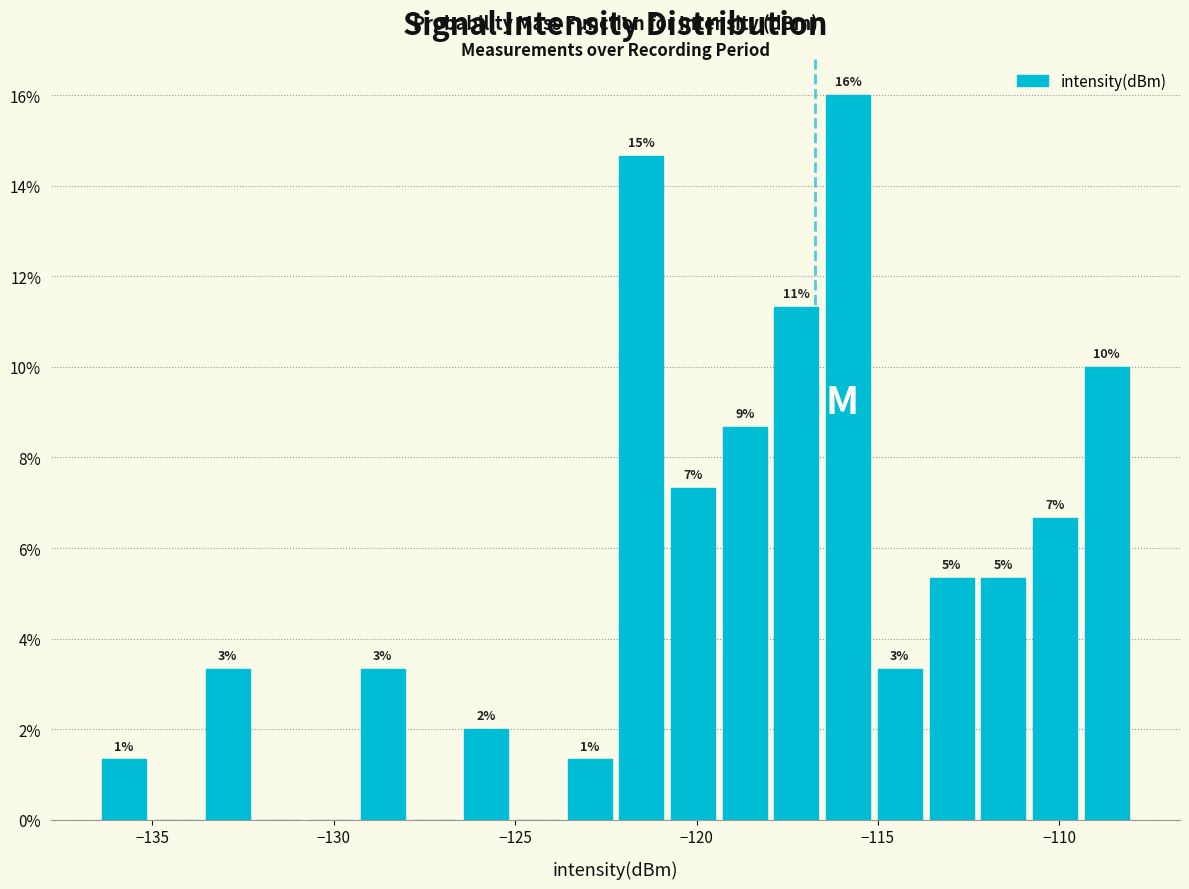

Around what value on the x-axis is the tallest bar? Give the approximate position of its centre, as read against the axis.

-116.0